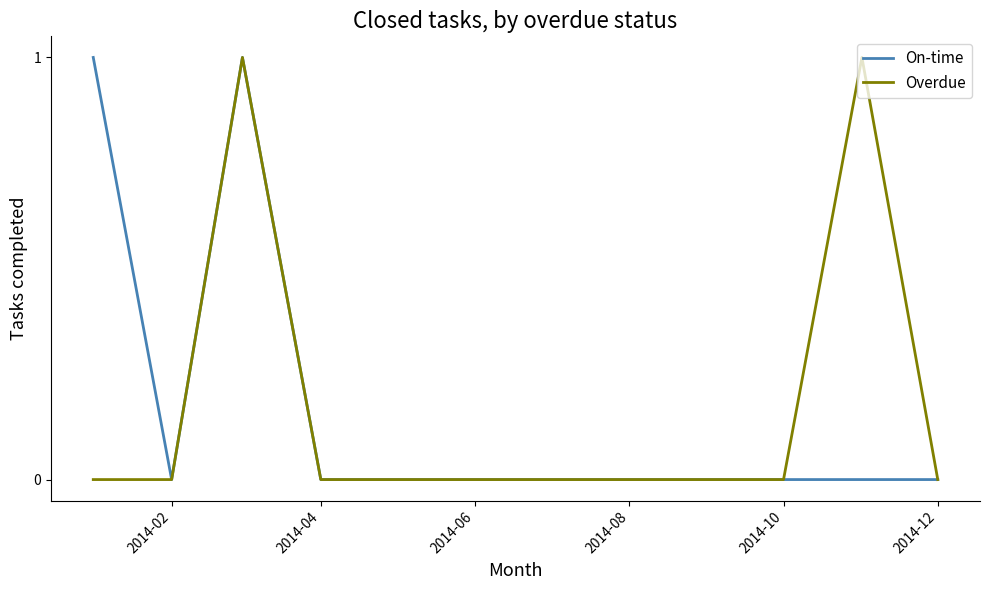

What are all the series names shown in the legend?

On-time, Overdue